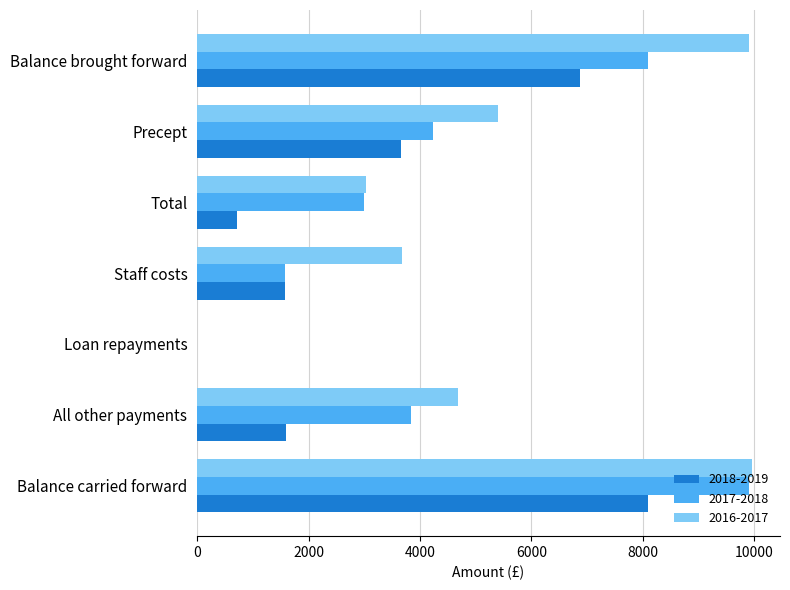

What is the greatest value displayed?

9961